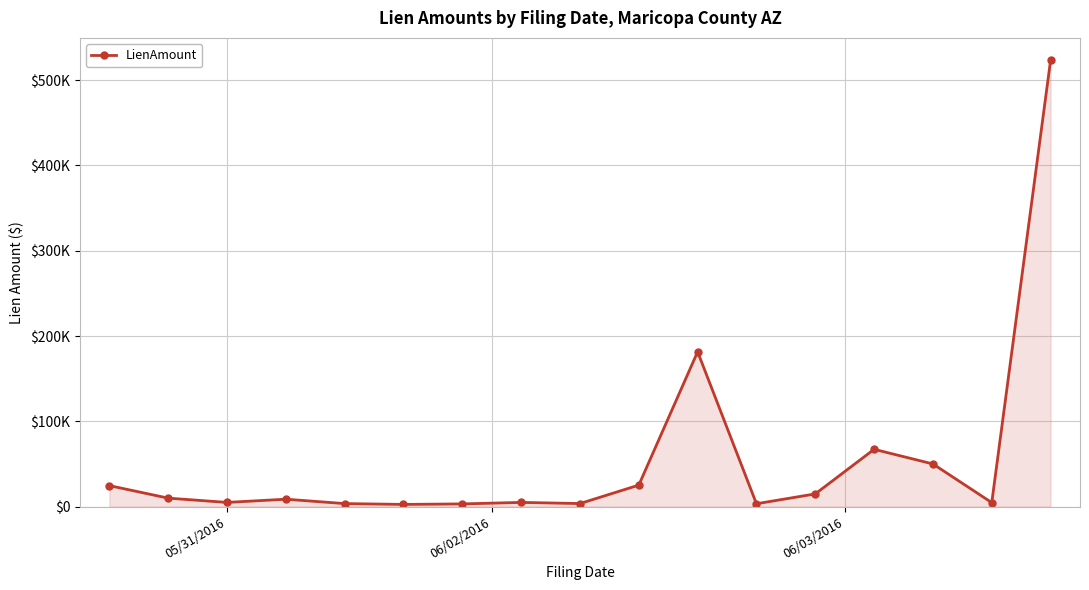

Does the chart have visible grid lines?

Yes